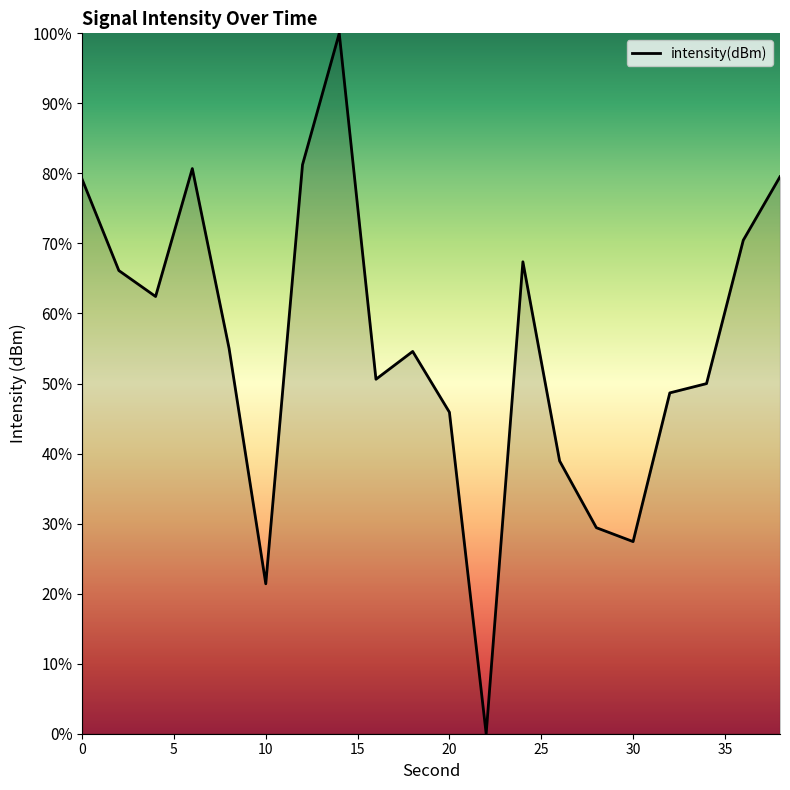

What is the greatest value displayed?

100.0